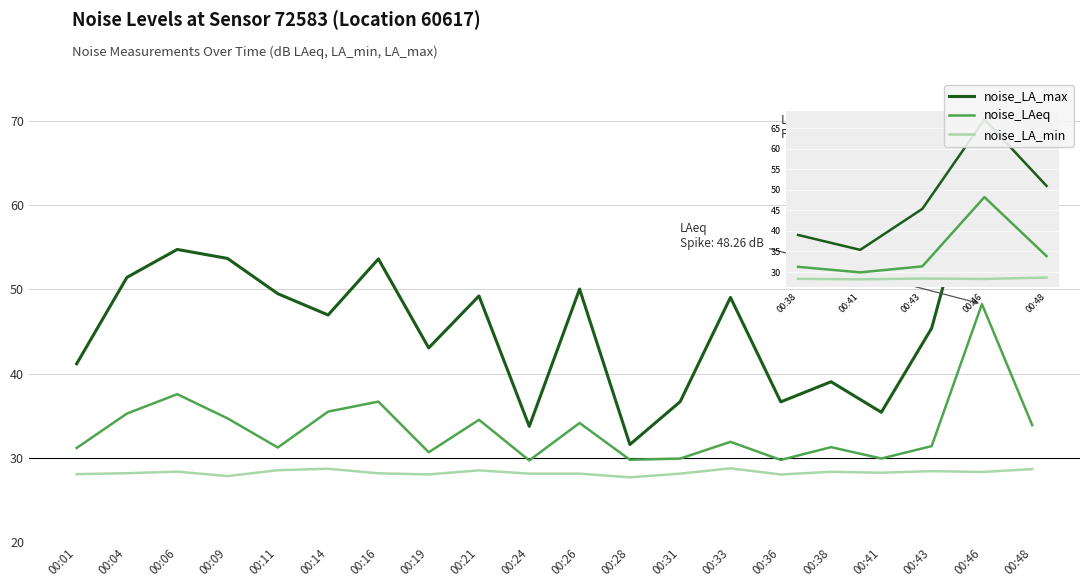

What is the sum of all noise_LA_min values?

564.9